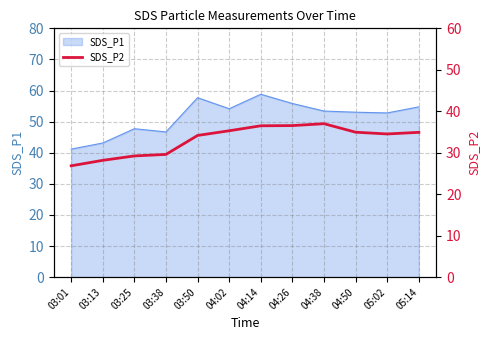

Is it true that the value at 03:01 is 8.0?

False